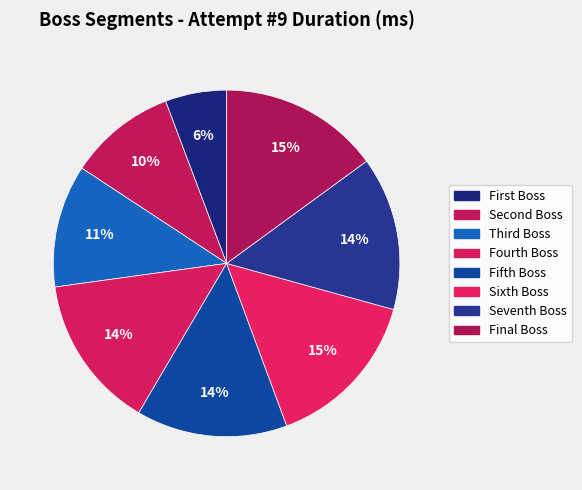

Is there any slice that represents more than half of the pie?

No